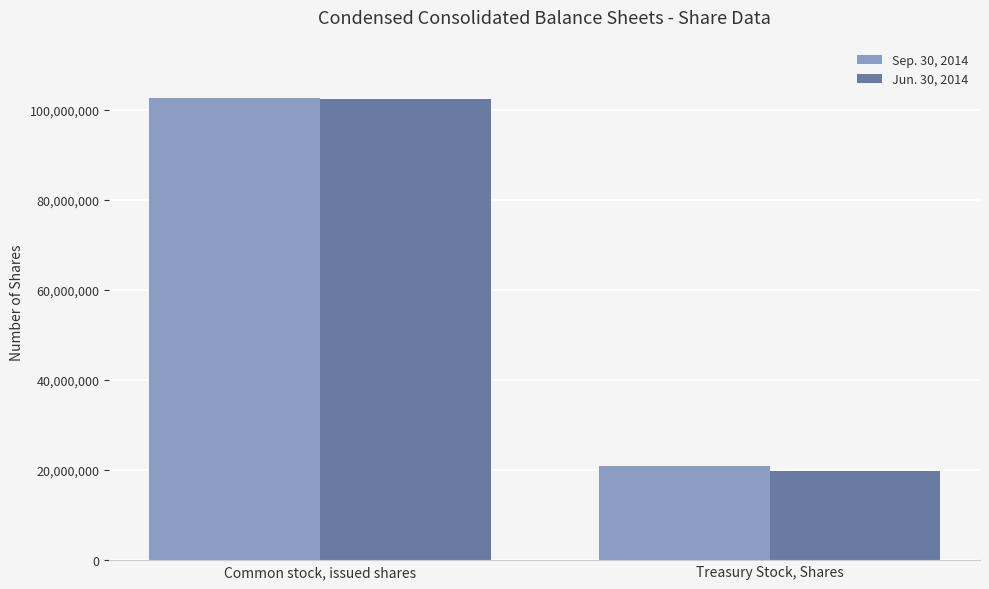

Which series changed the most between Common stock, issued shares and Treasury Stock, Shares?

Jun. 30, 2014